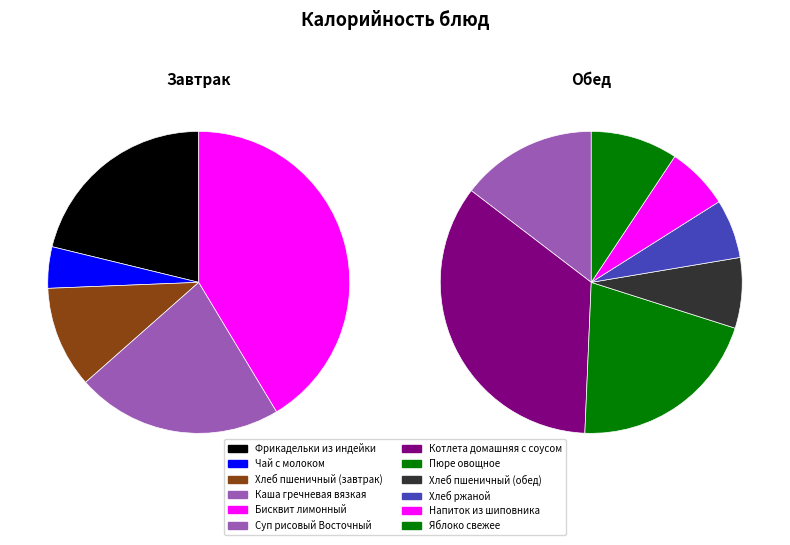

To the nearest percent, what is the difference between the Хлеб ржаной and Яблоко свежее slice percentages?

2%